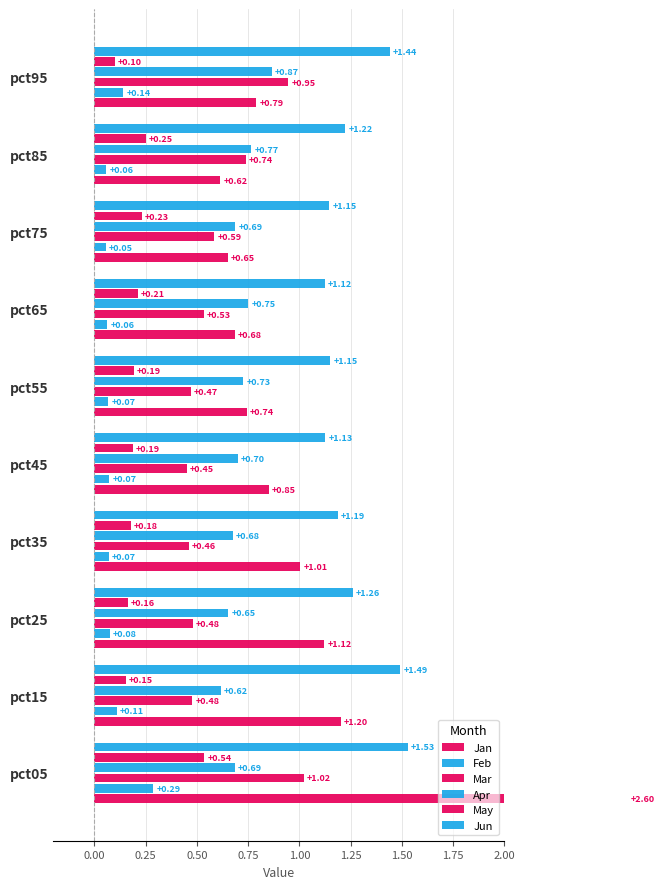

What is the average value of the Mar series?

0.6